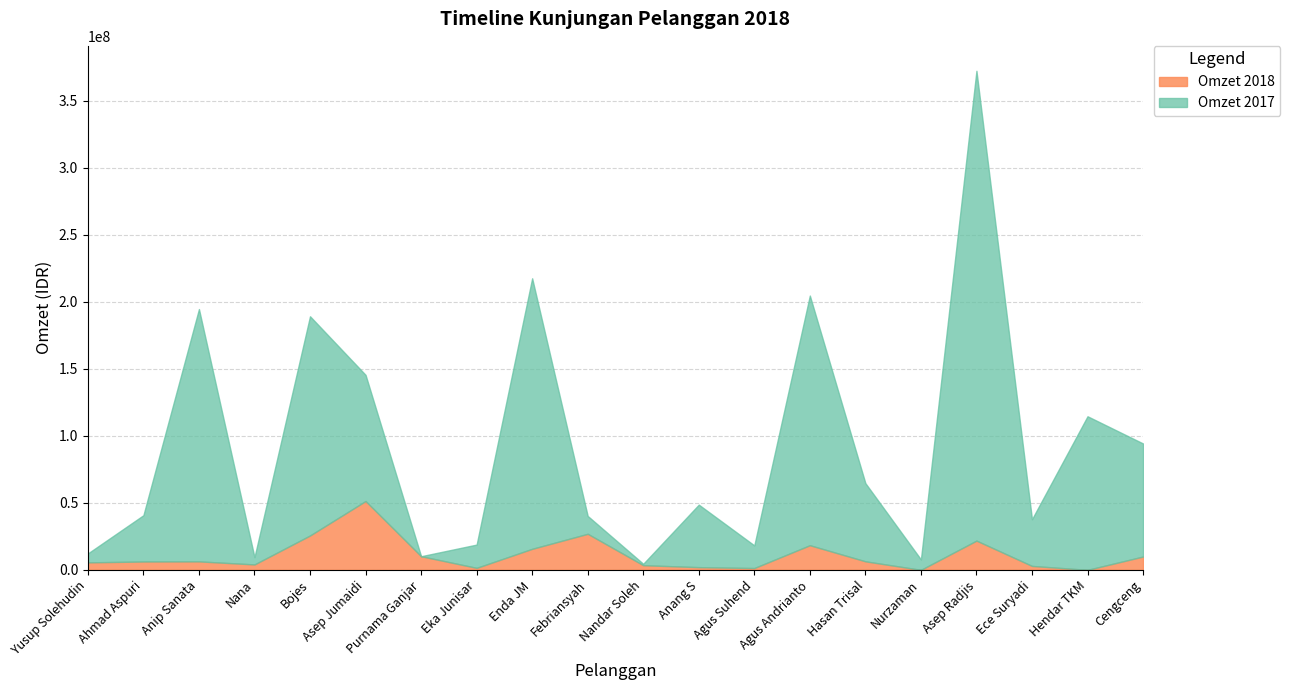

How many interior local peaks does the Omzet 2018 series have?

5